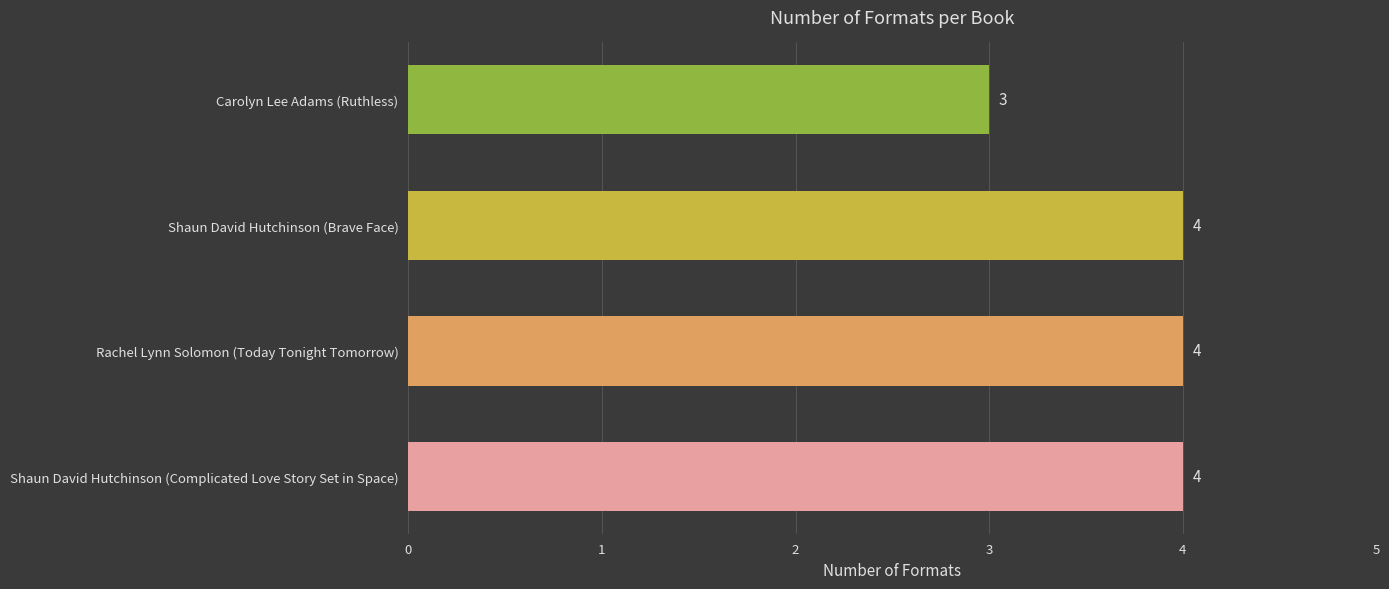

The value at Shaun David Hutchinson (Complicated Love Story Set in Space) is 4. True or false?

True